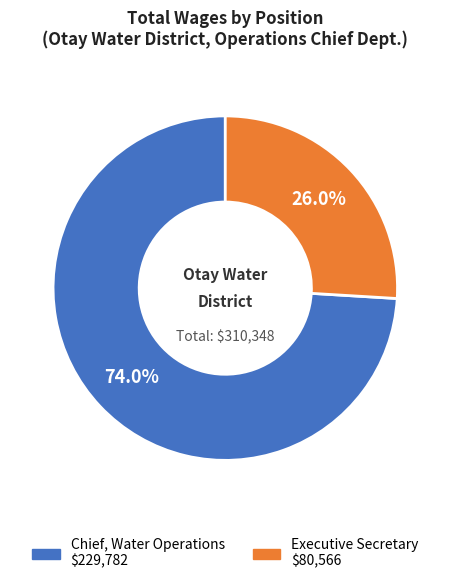

How many segments does this pie chart have?

2